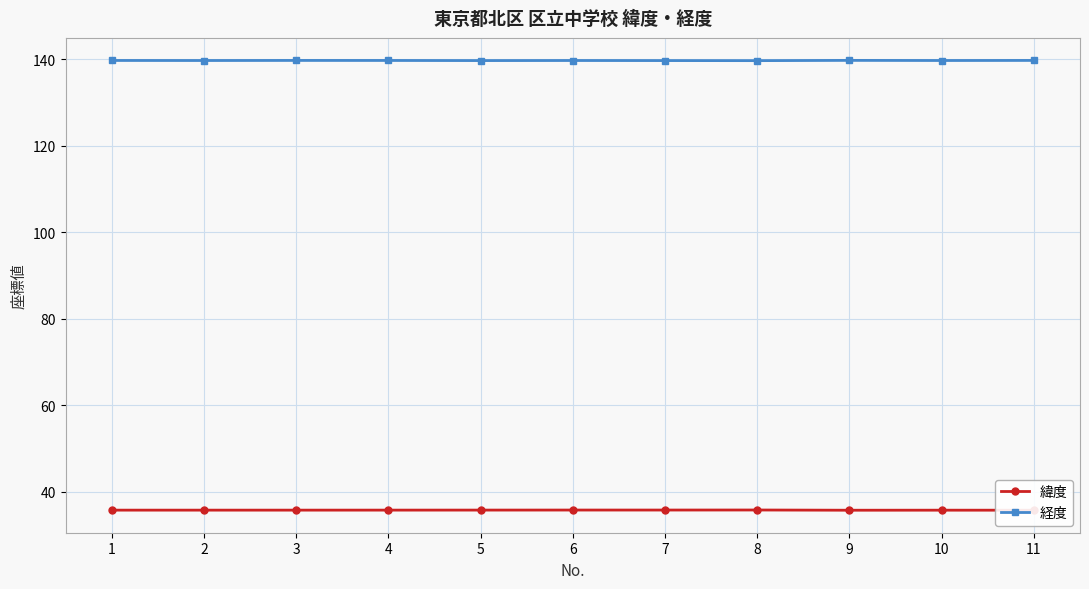

List the series in order of their overall mean, highest first.

経度, 緯度